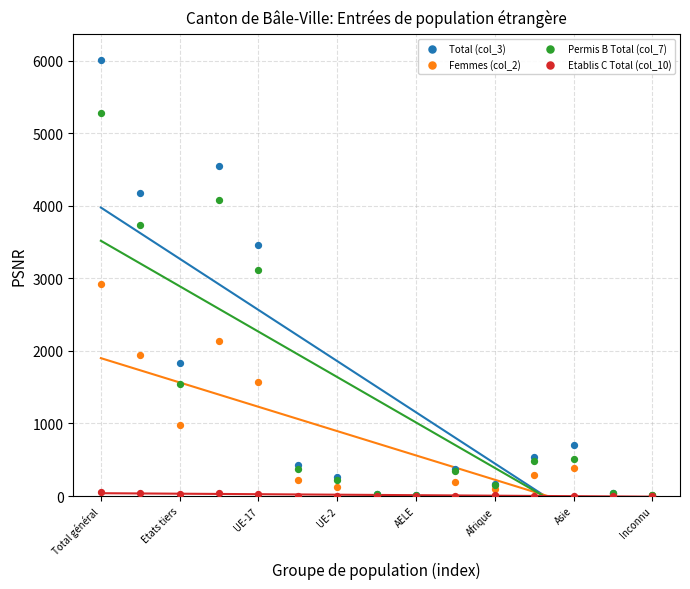

Which series has the largest Y range (max minus min)?

Total (col_3)